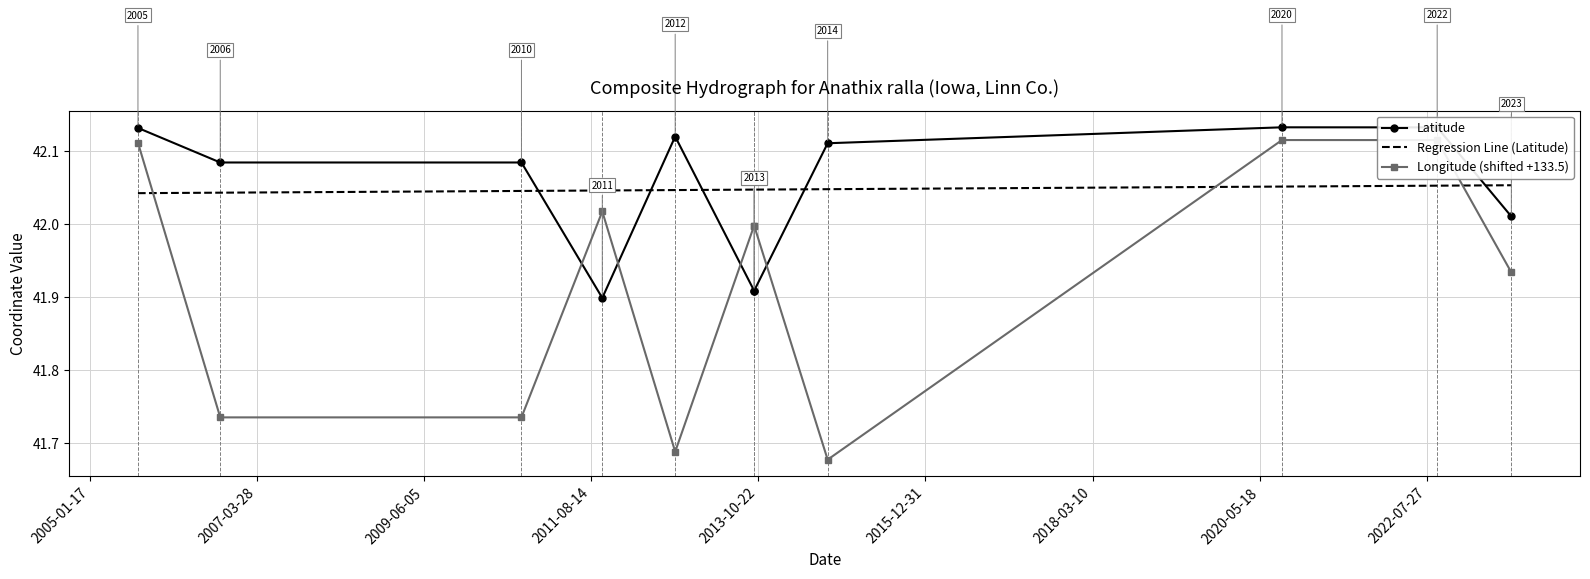

What is the sum of the Regression Line (Latitude) values at 2015-12-31 and 2011-08-14?

84.1